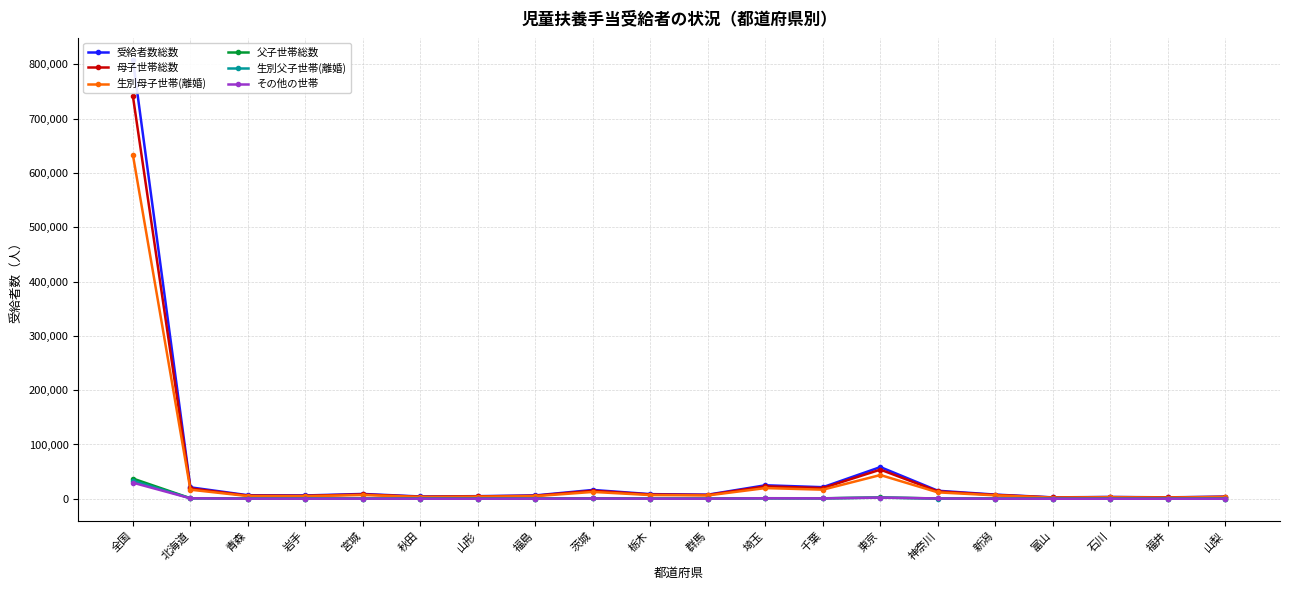

What is the label of the 6th point from the right?

神奈川